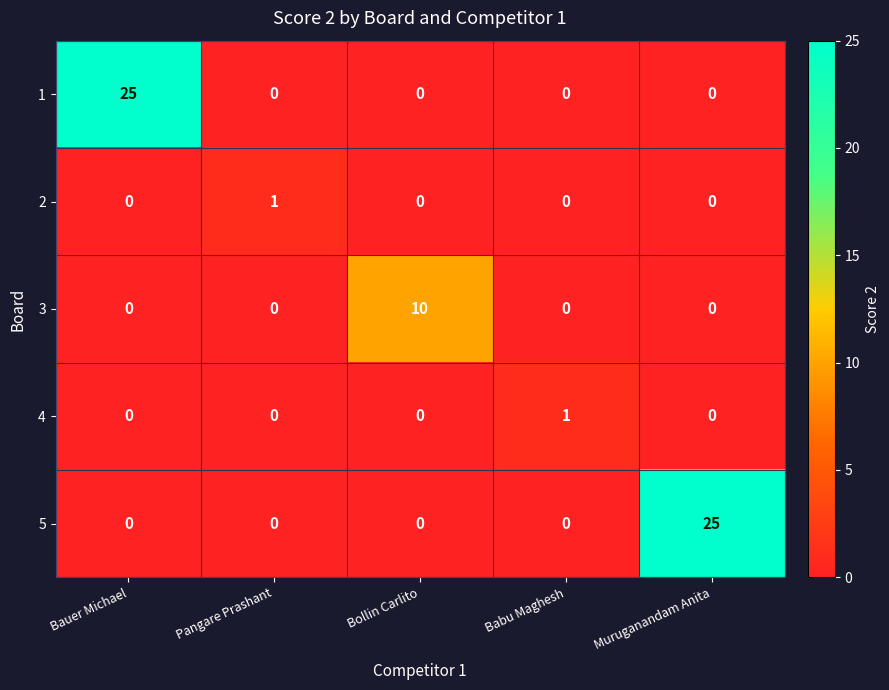

The value of 5 at Pangare Prashant is 0. True or false?

True